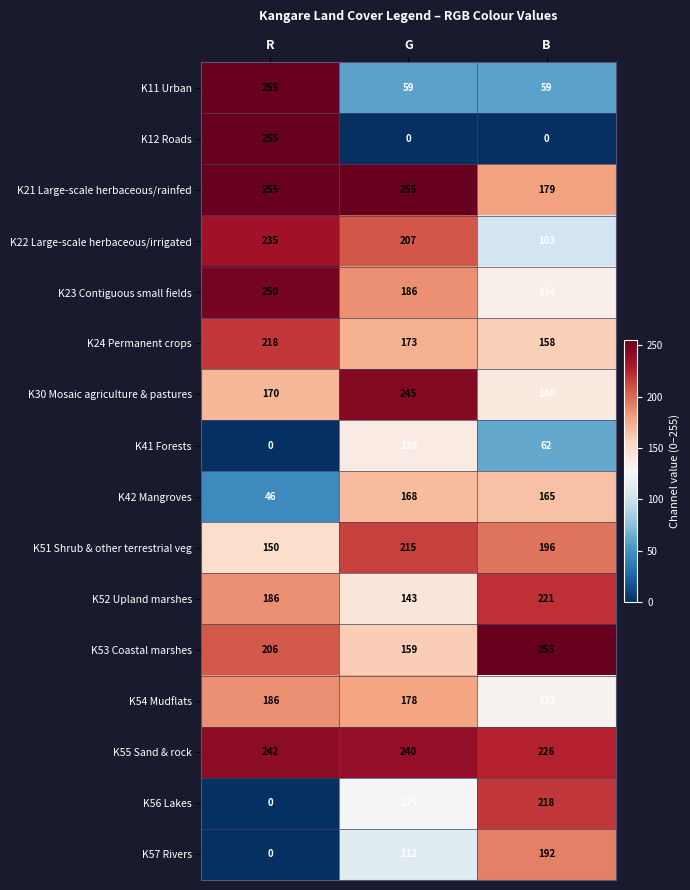

What value does the K42 Mangroves series have at G, to the nearest 5?

170